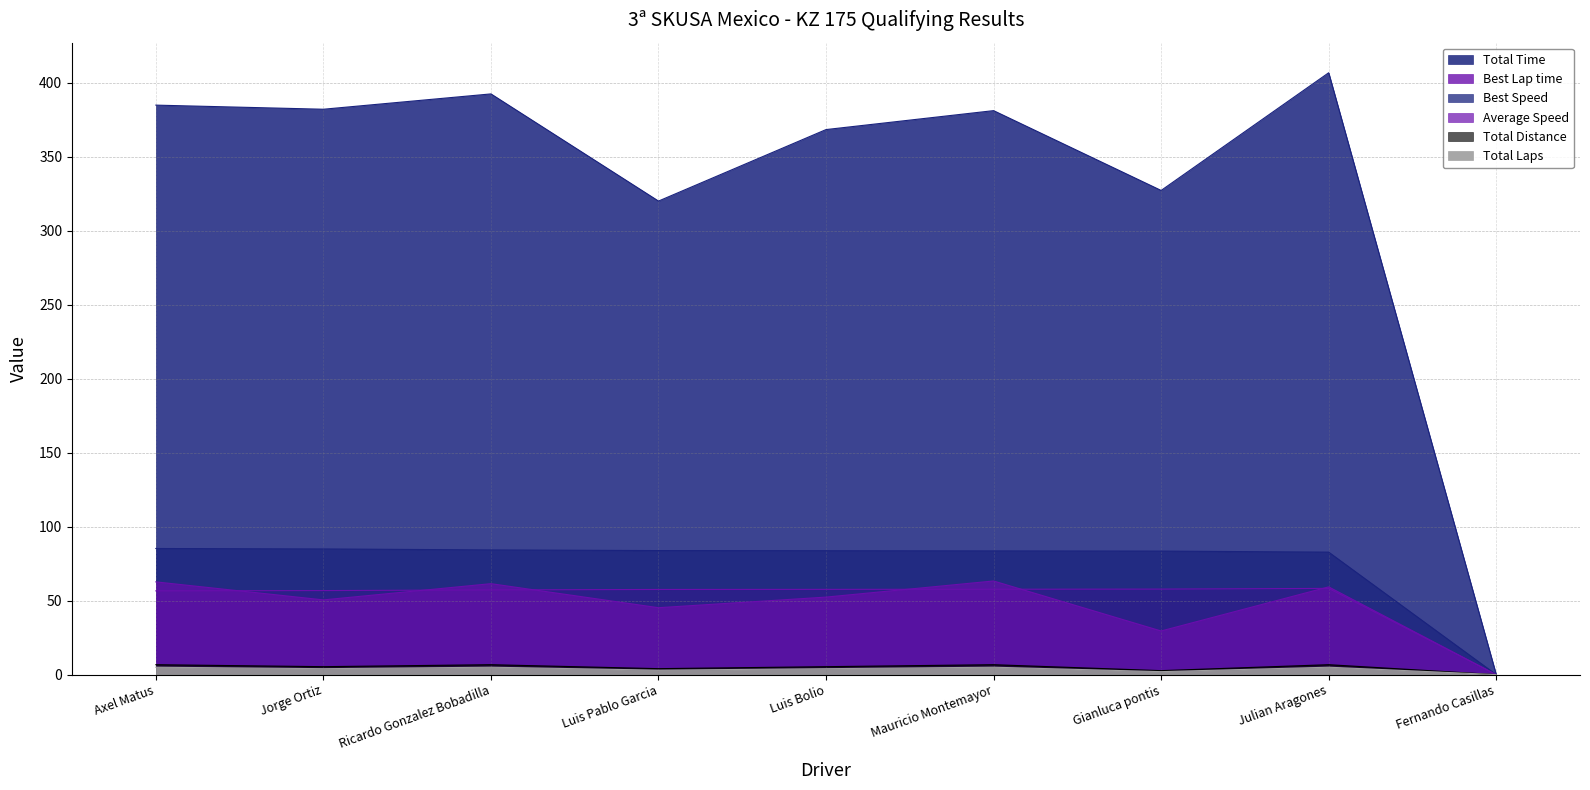

Reading left to right, list all the values displayed in this chart.

Total Time: 384.9	382.1	392.5	320.0	368.4	381.2	327.2	406.8	0.0
Best Lap time: 56.6	56.8	57.2	57.6	57.6	57.7	57.8	58.3	0.0
Best Speed: 85.2	84.9	84.3	83.8	83.7	83.6	83.5	82.8	0.0
Average Speed: 62.7	50.5	61.5	45.2	52.4	63.3	29.5	59.3	0.0
Total Distance: 5.0	4.0	5.0	3.0	4.0	5.0	2.0	5.0	0.0
Total Laps: 6.7	5.4	6.7	4.0	5.4	6.7	2.7	6.7	0.0